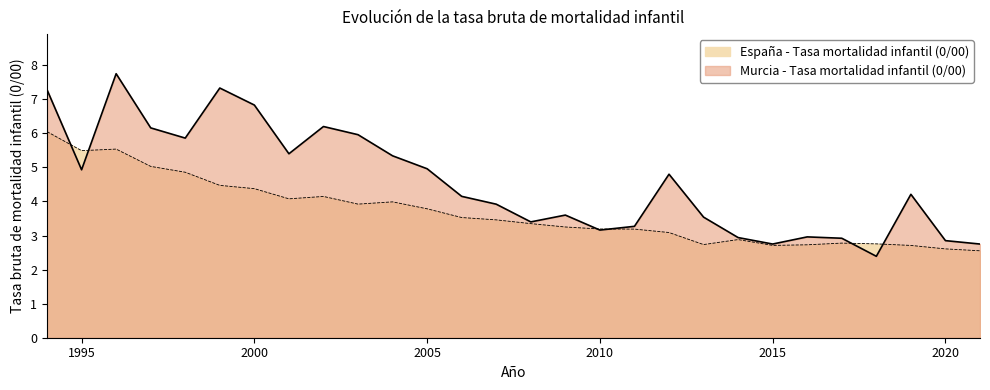

What is the difference between the España - Tasa mortalidad infantil (0/00) values at 1997 and 2014?

2.1